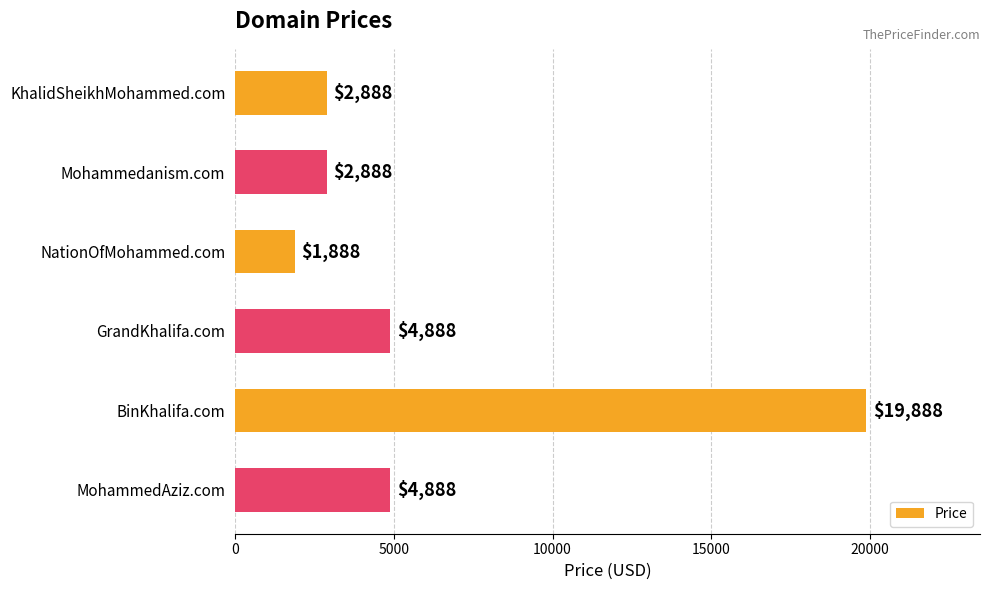

At which category does the chart reach its peak across all series?

BinKhalifa.com